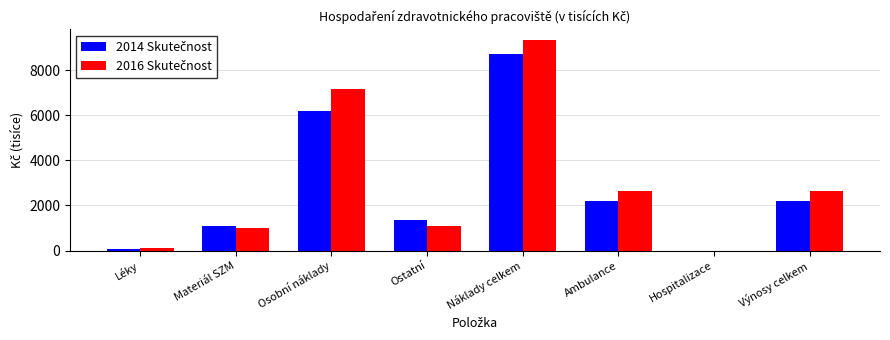

What is the greatest value displayed?

9330.0